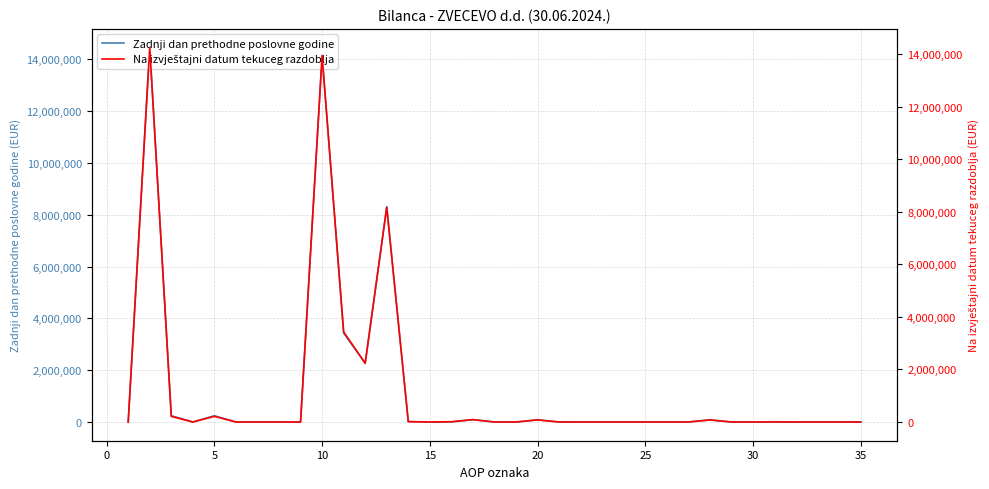

True or false: Zadnji dan prethodne poslovne godine has a value of 243220 at 5.

True